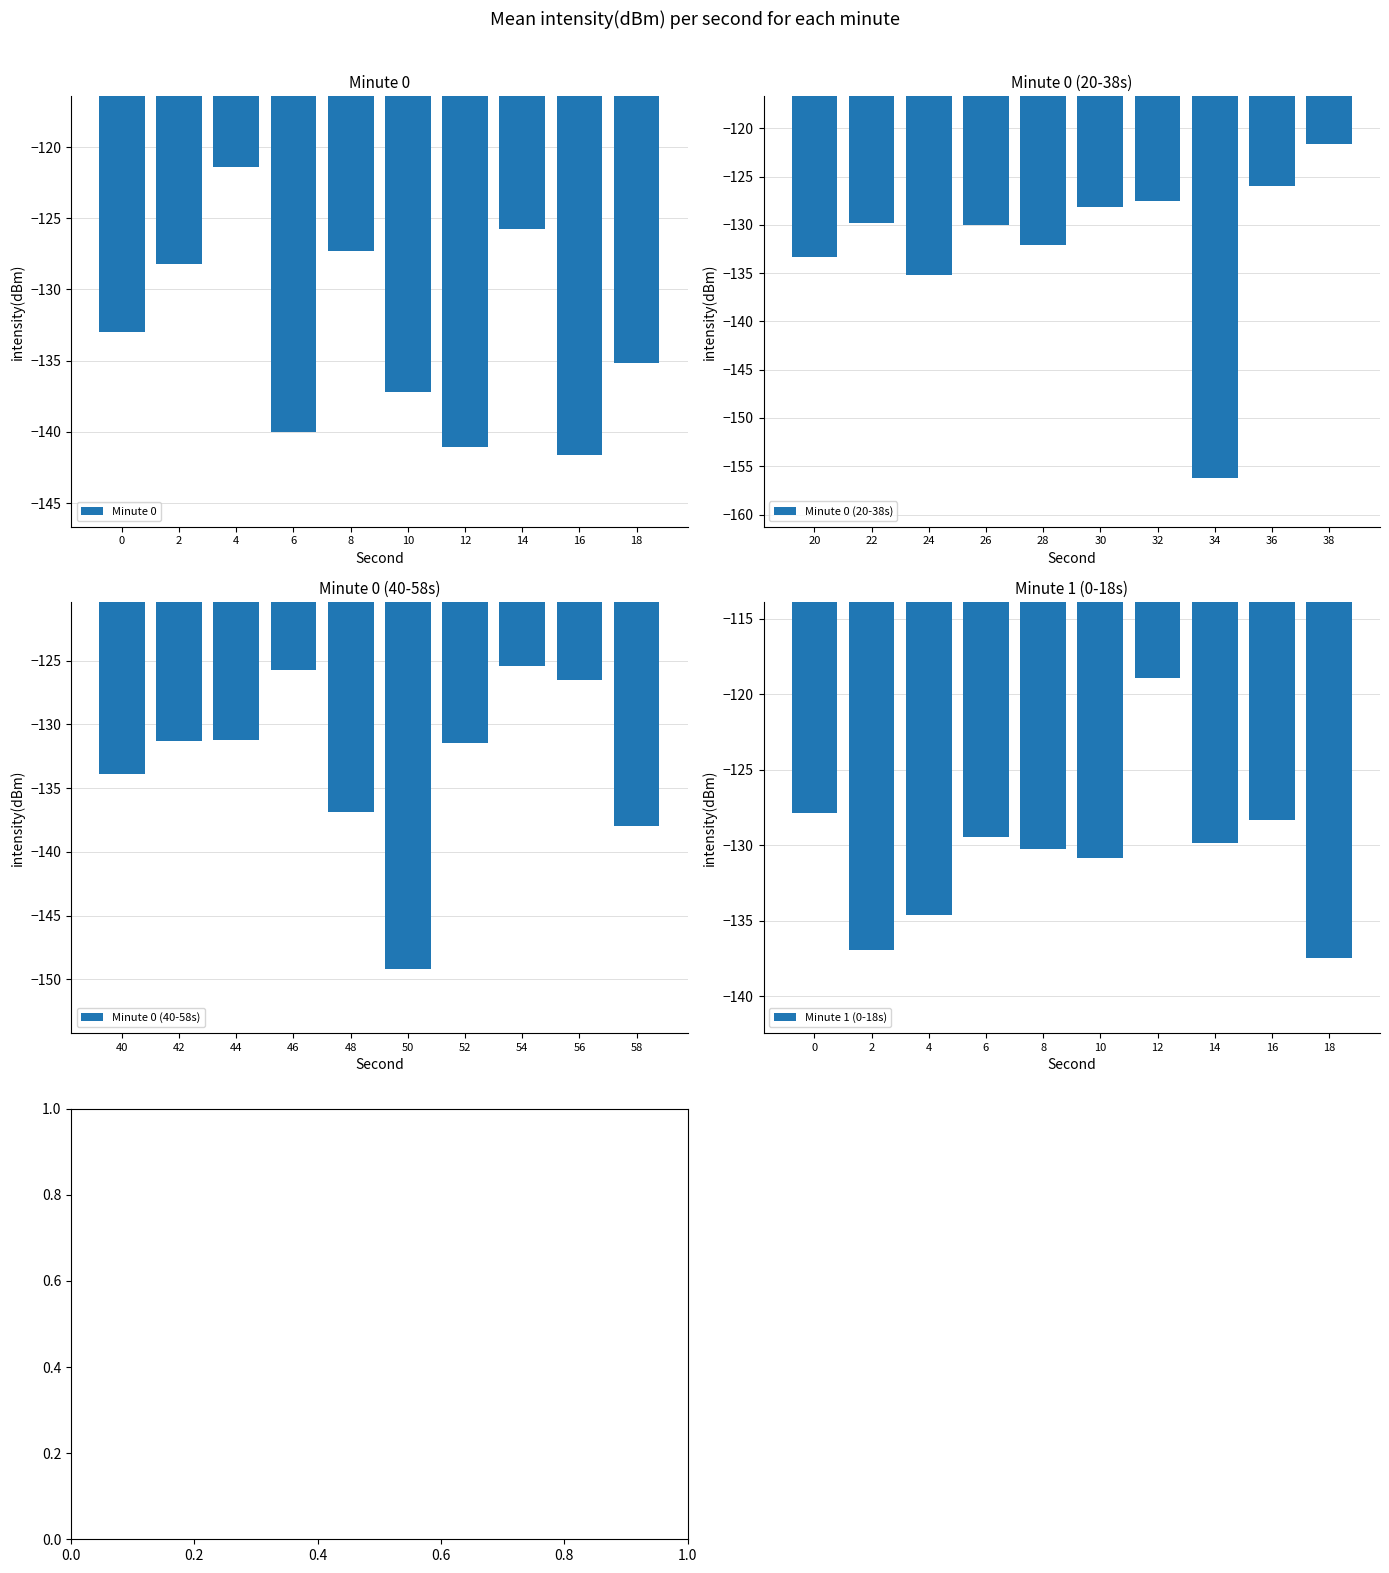

The value of Minute 0 (40-58s) at 50 is -226.8. True or false?

False